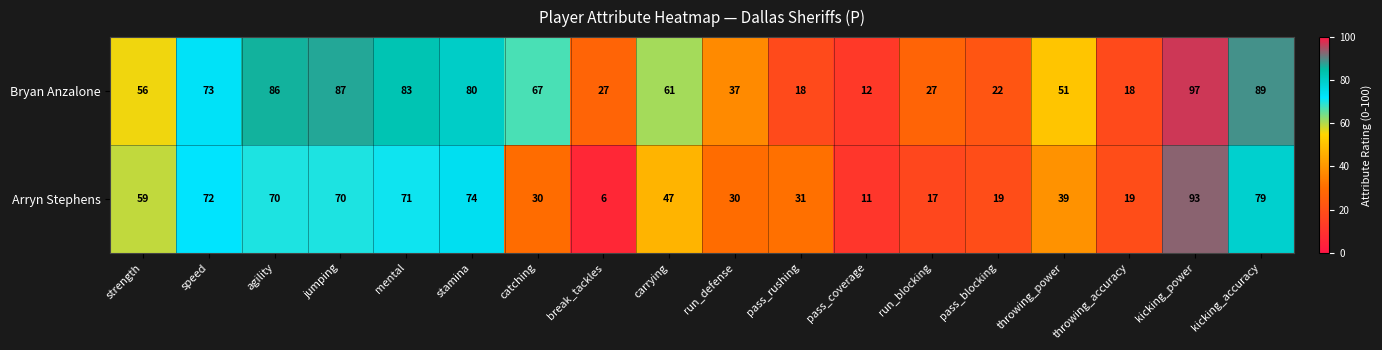

The Bryan Anzalone series shows 44 at catching. True or false?

False